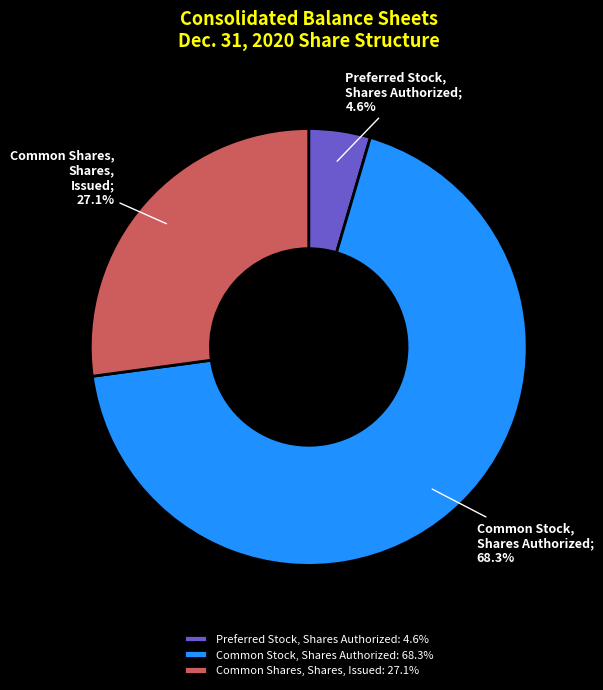

True or false: Common Shares, Shares, Issued accounts for 14% of the total.

False